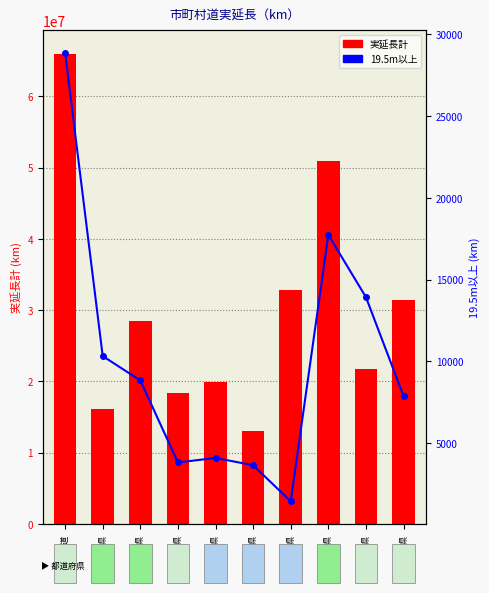

Does the chart contain any negative values?

No